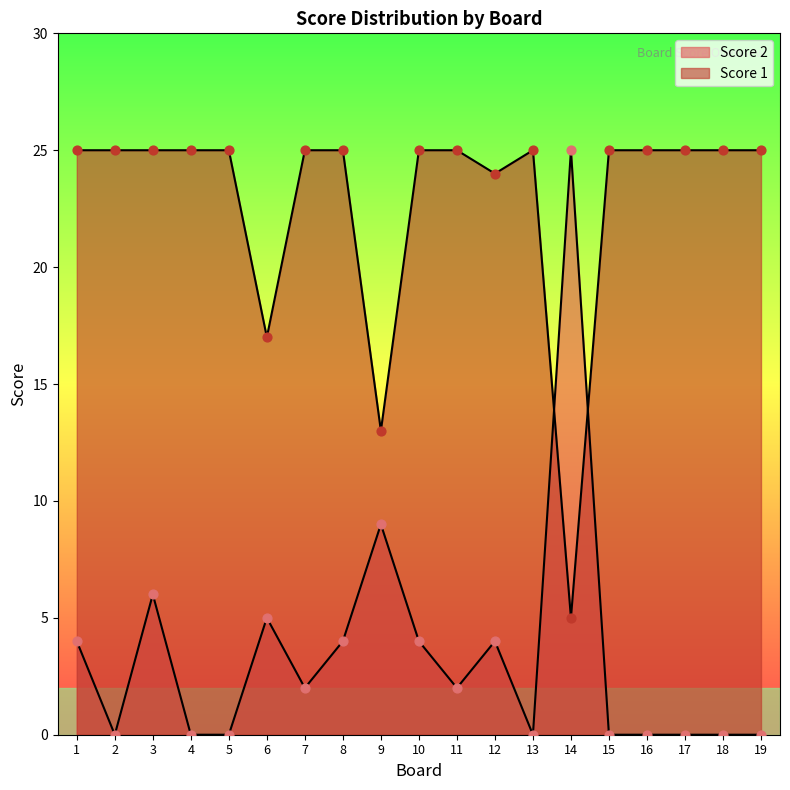

At which category is the sum across all series the highest?

3